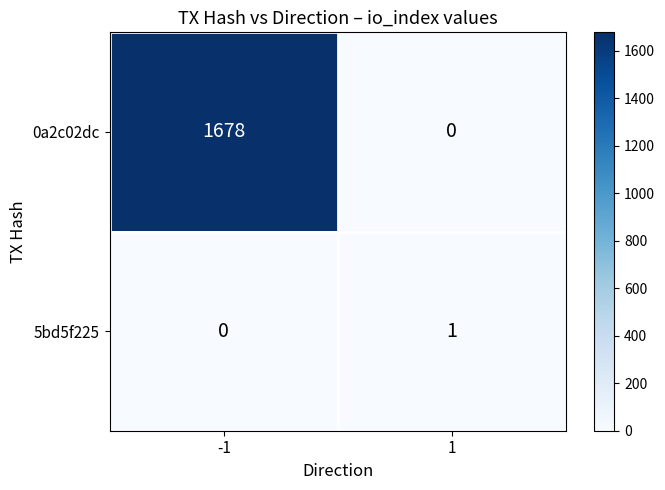

How many series are shown in this chart?

2